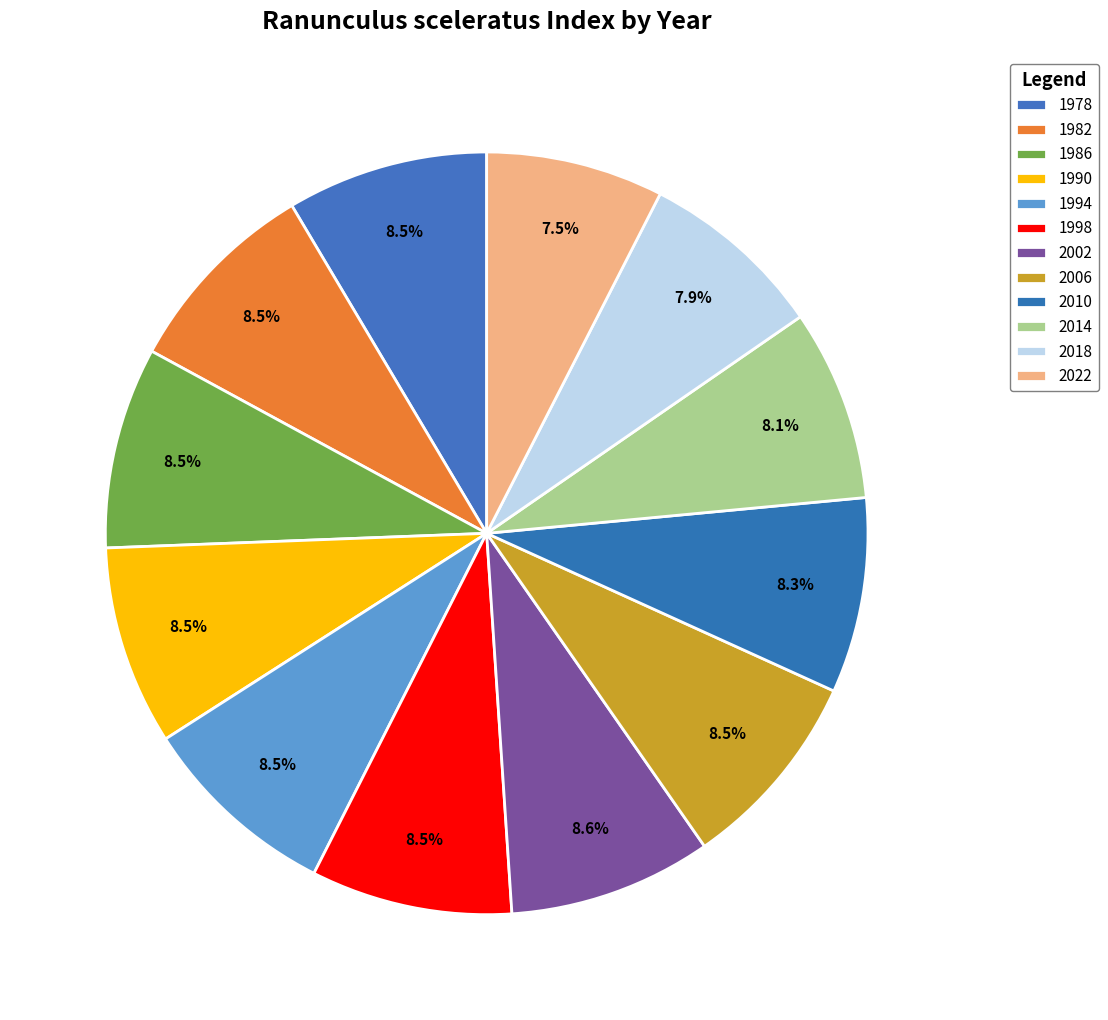

How many slices are in this pie chart?

12